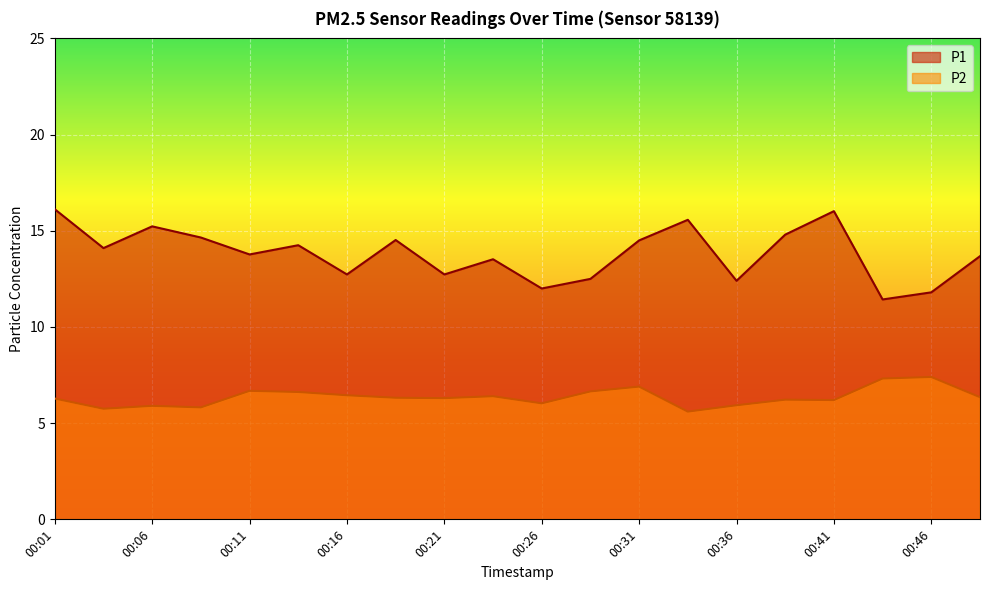

True or false: P1 and P2 intersect in this chart.

False